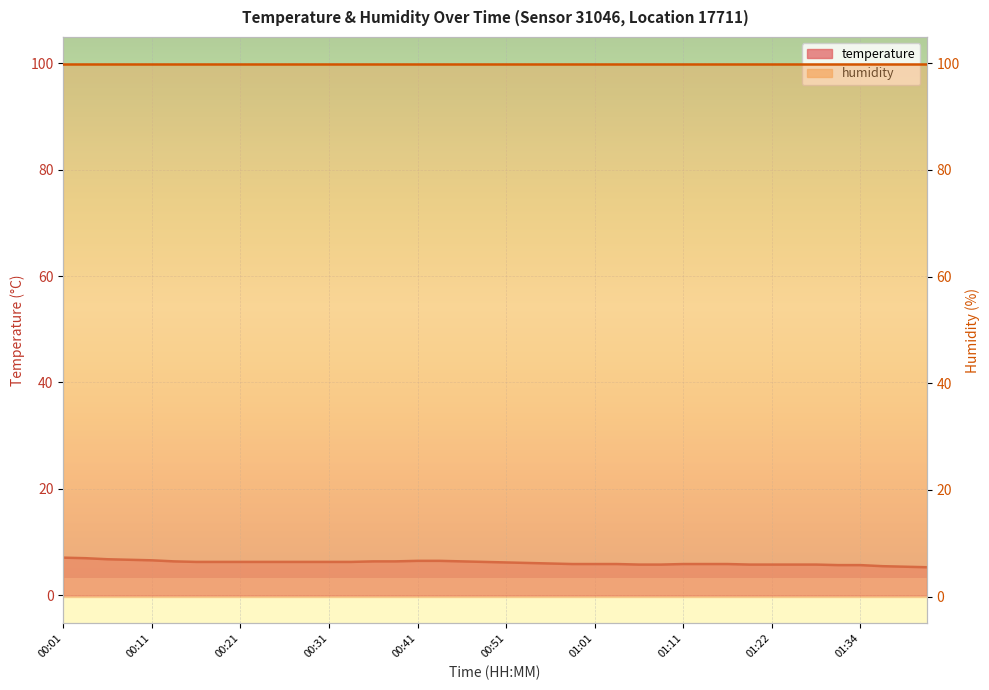

The chart shows a value of 5.8 at 01:28. True or false?

True